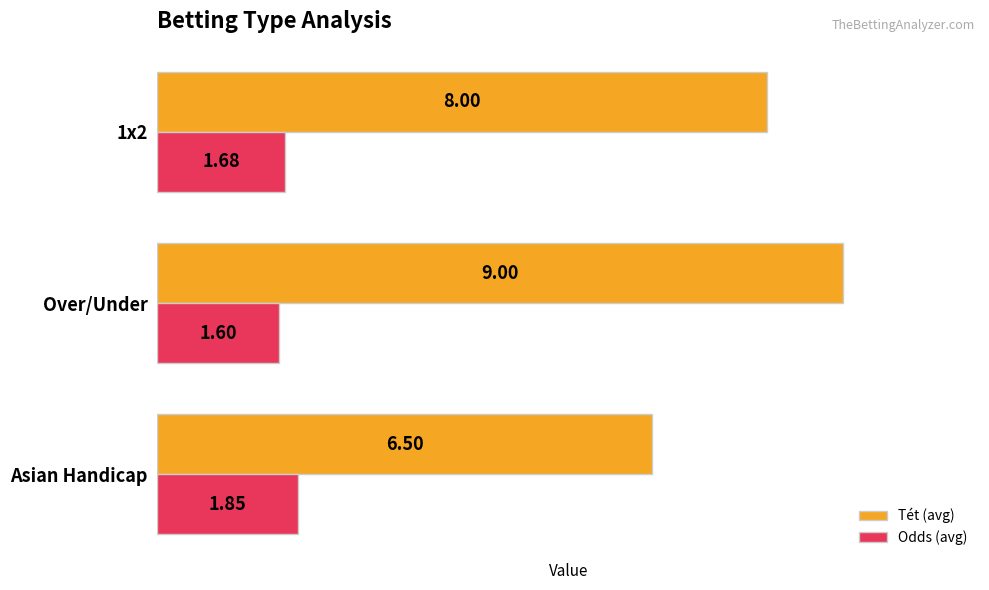

Count the number of data series in this chart.

2